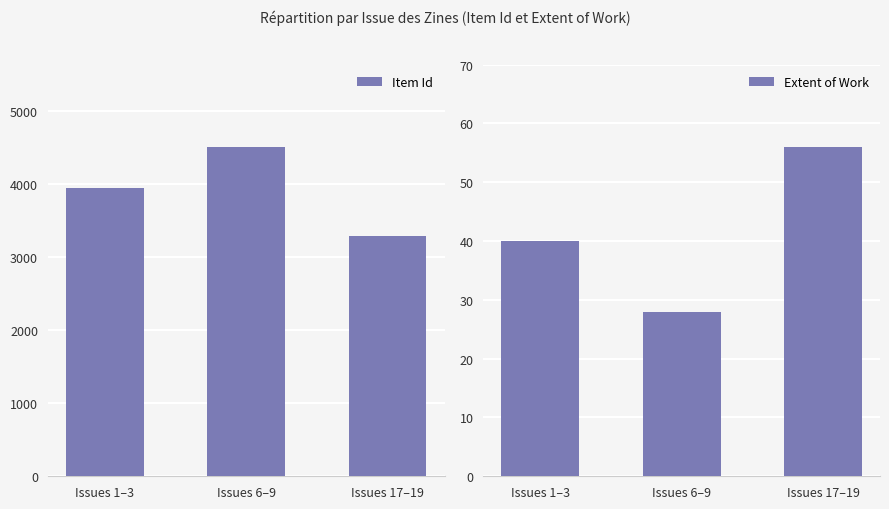

Reading right to left, what are all the values shown in this chart?

Item Id: 3294	4508	3942
Extent of Work: 56	28	40